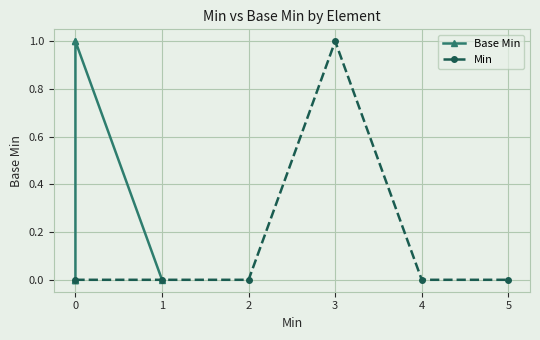

Count the number of categories in the chart.

6